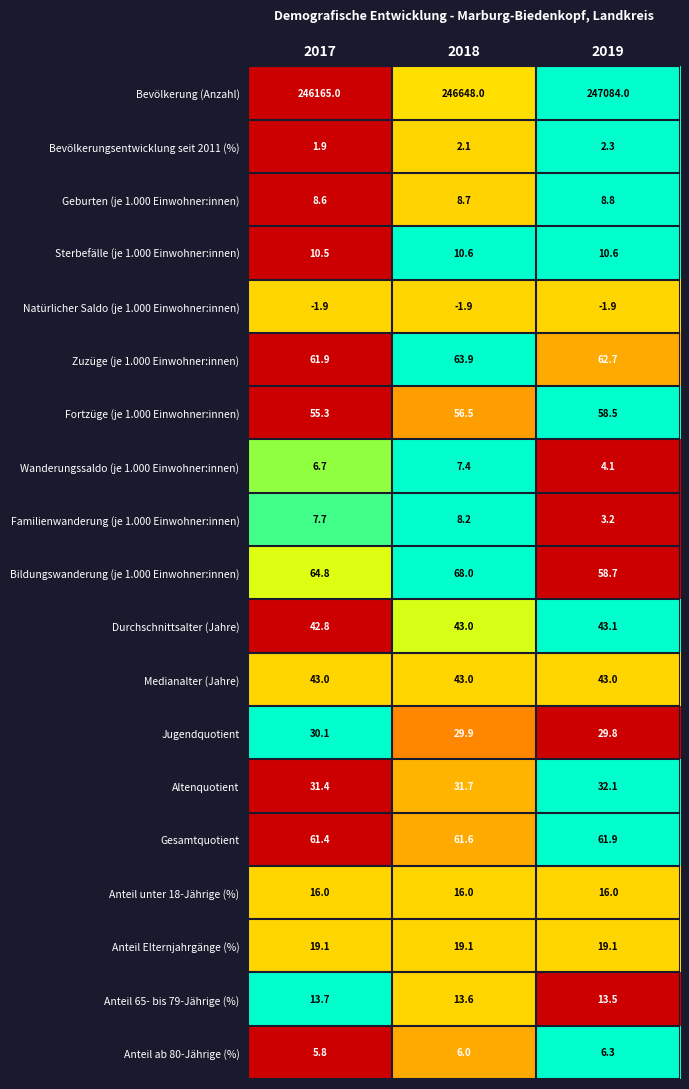

At how many categories does at least one series exceed 143941?

3